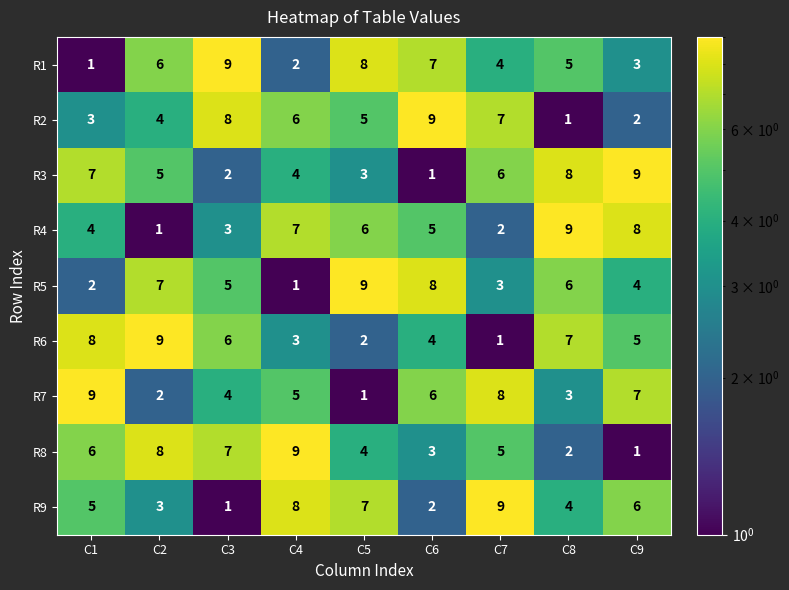

What is the average value of the R7 series?

5